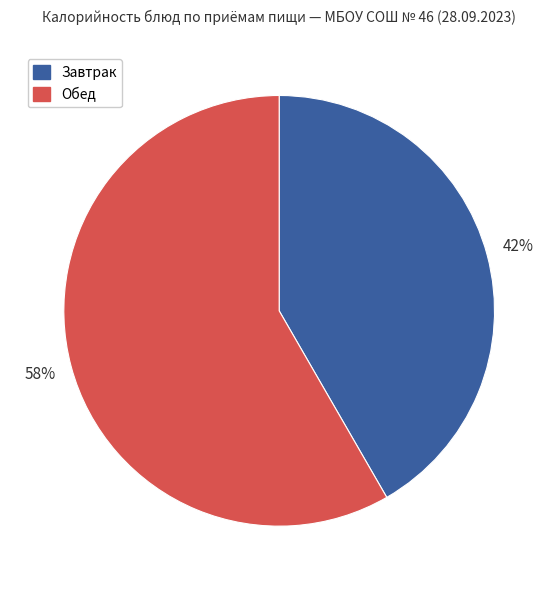

Is it true that Завтрак is 42% of the pie?

True